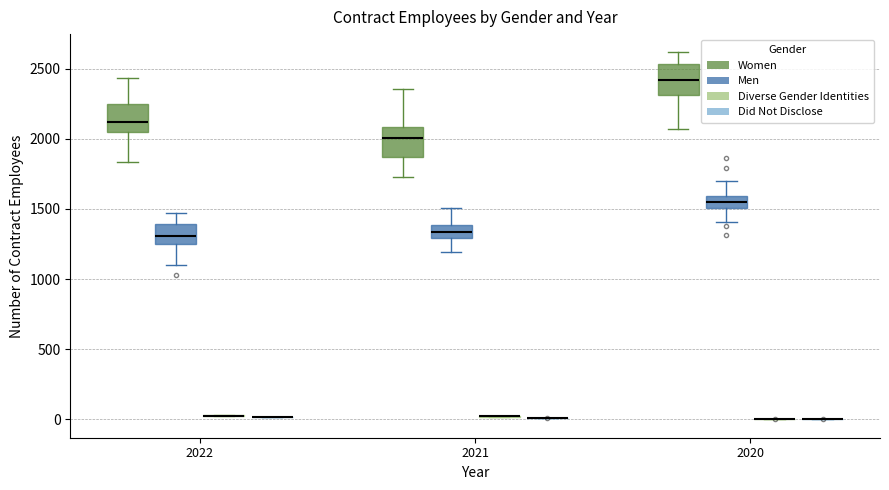

Reading left to right, transcribe this box plot: for each box, give where its median line is, the range the box spans, and where its two whiskers end, as read against the y-axis. The values are not printed on the chart, so give them approximately, as read against the axis.

2022 (Women): median 2100, box 2050 to 2250, whiskers 1850 to 2450
2022 (Men): median 1300, box 1250 to 1400, whiskers 1100 to 1450
2022 (Diverse Gender Identities): box collapsed to a line at 50, whiskers 0 to 50
2022 (Did Not Disclose): box collapsed to a line at 0, whiskers 0 to 0
2021 (Women): median 2000, box 1850 to 2100, whiskers 1750 to 2350
2021 (Men): median 1350, box 1300 to 1400, whiskers 1200 to 1500
2021 (Diverse Gender Identities): box collapsed to a line at 0, whiskers 0 to 0
2021 (Did Not Disclose): box collapsed to a line at 0, whiskers 0 to 0
2020 (Women): median 2400, box 2300 to 2550, whiskers 2050 to 2600
2020 (Men): median 1550, box 1500 to 1600, whiskers 1400 to 1700
2020 (Diverse Gender Identities): box collapsed to a line at 0, whiskers 0 to 0
2020 (Did Not Disclose): box collapsed to a line at 0, whiskers 0 to 0